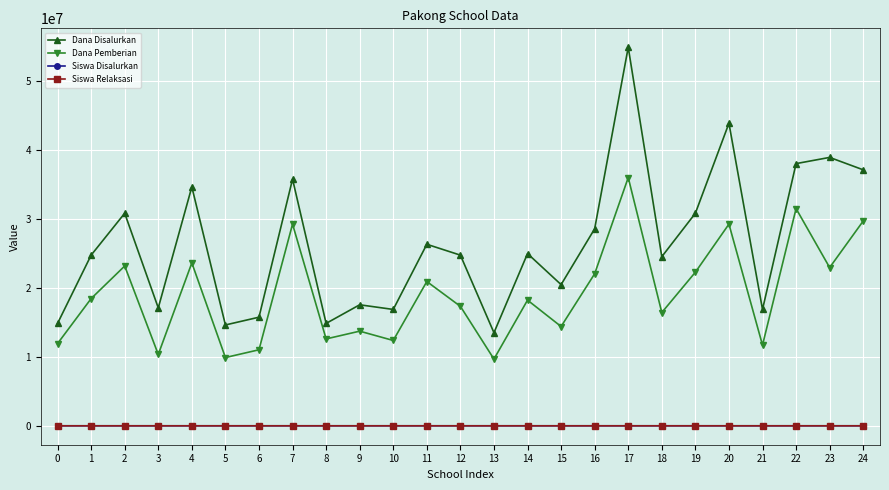

Which series has the largest total across all categories?

Dana Disalurkan